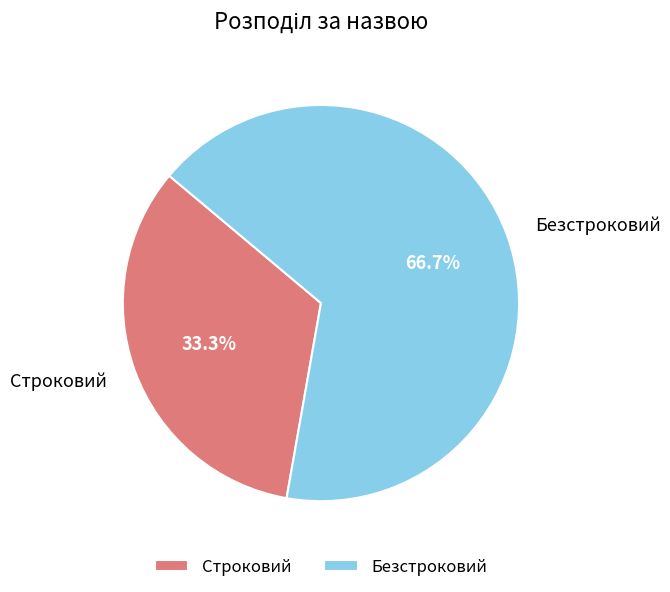

Count the number of slices in the pie.

2